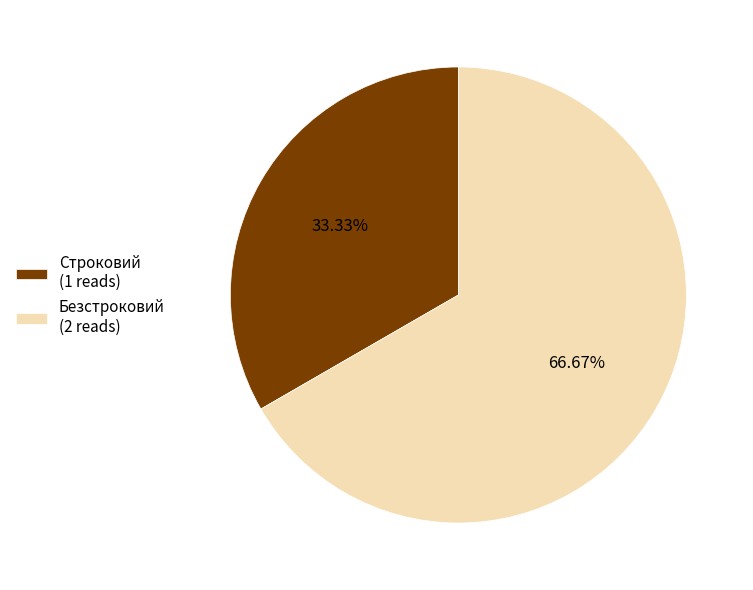

What percentage is NOT represented by Строковий?

66.7%